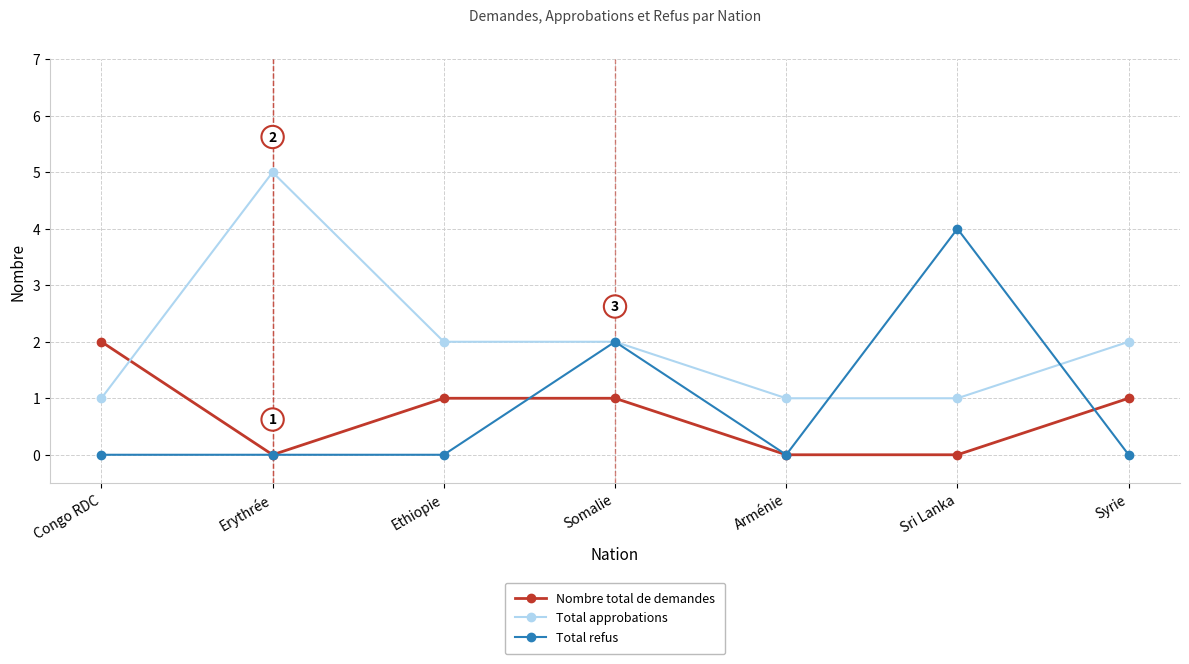

True or false: Nombre total de demandes has more than 2 points higher than both neighbors.

False